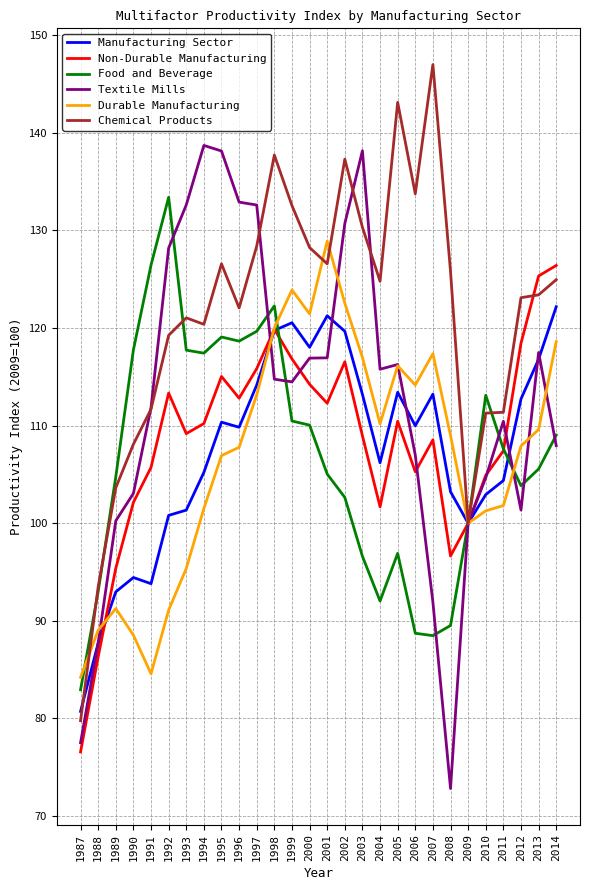

What is the approximate value of Food and Beverage at 1988?

93.0